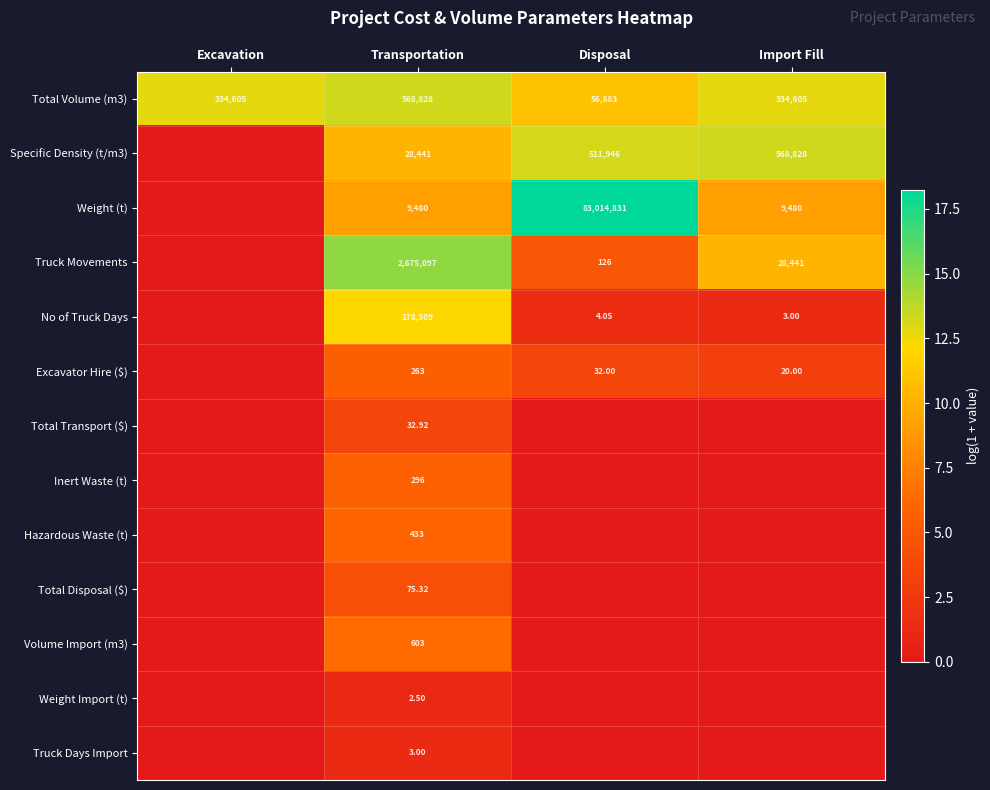

Which label corresponds to the smallest value in the chart?

Excavation